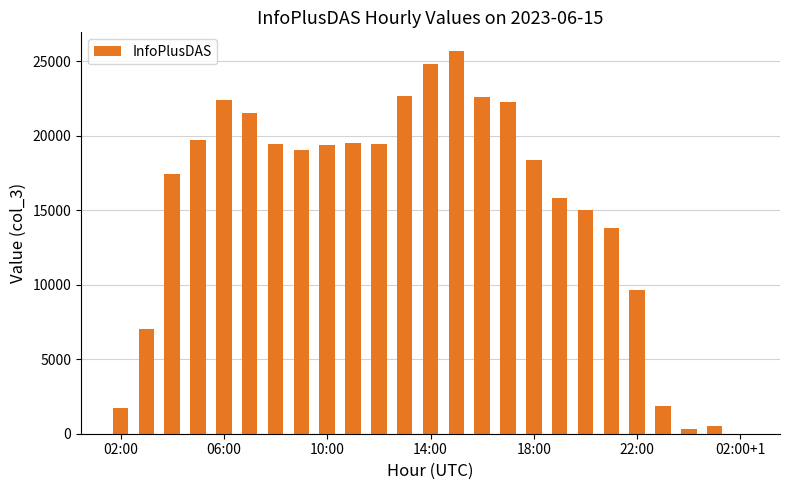

Are the bars horizontal?

No